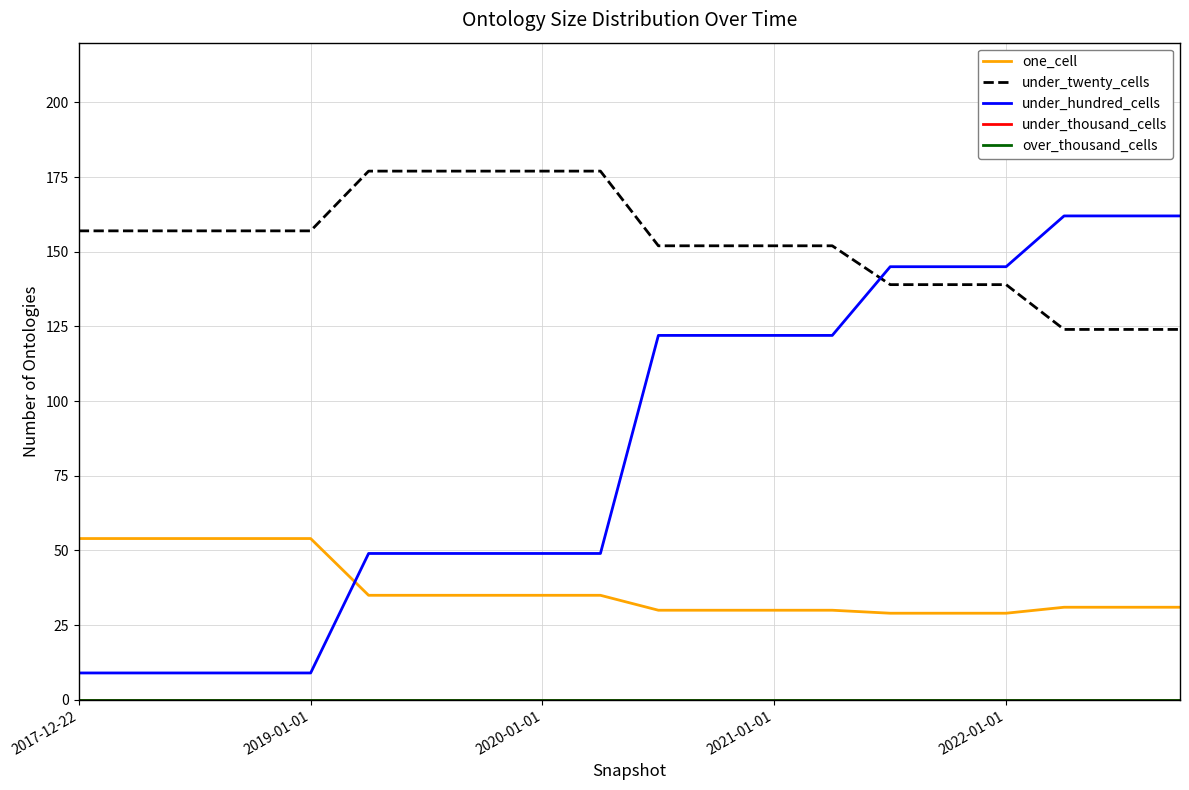

Does the chart display data point markers on the line(s)?

No